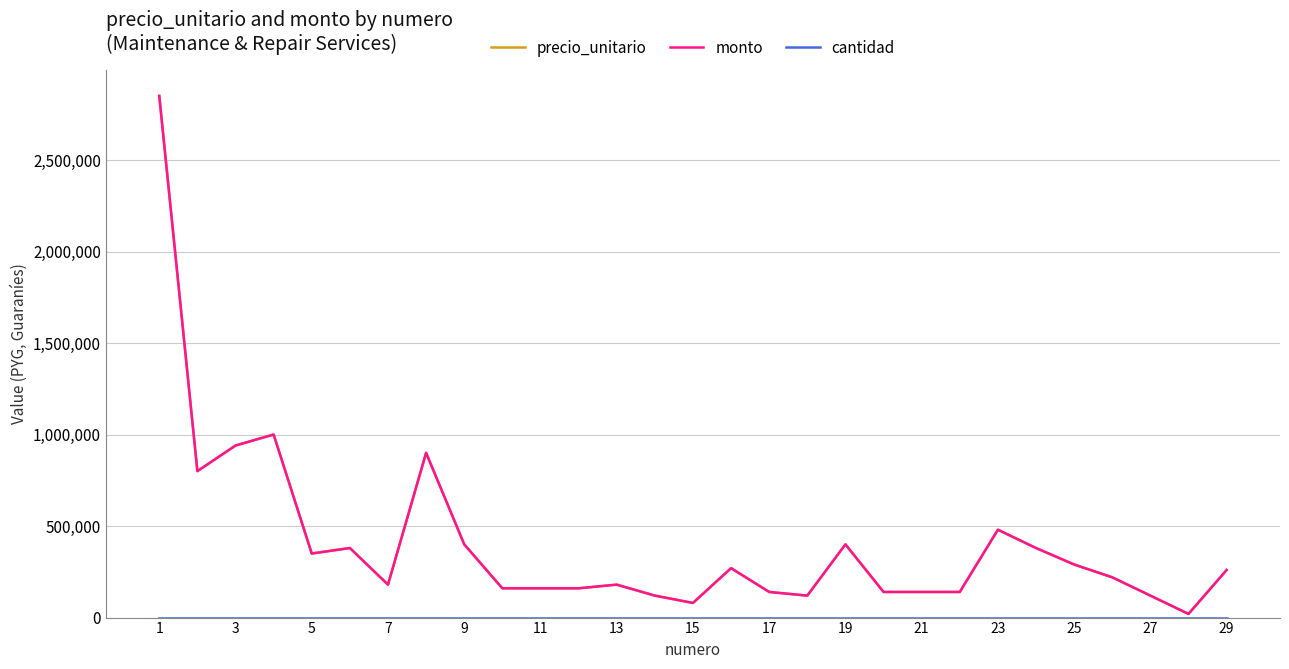

Is this an area chart (filled region under the line)?

No